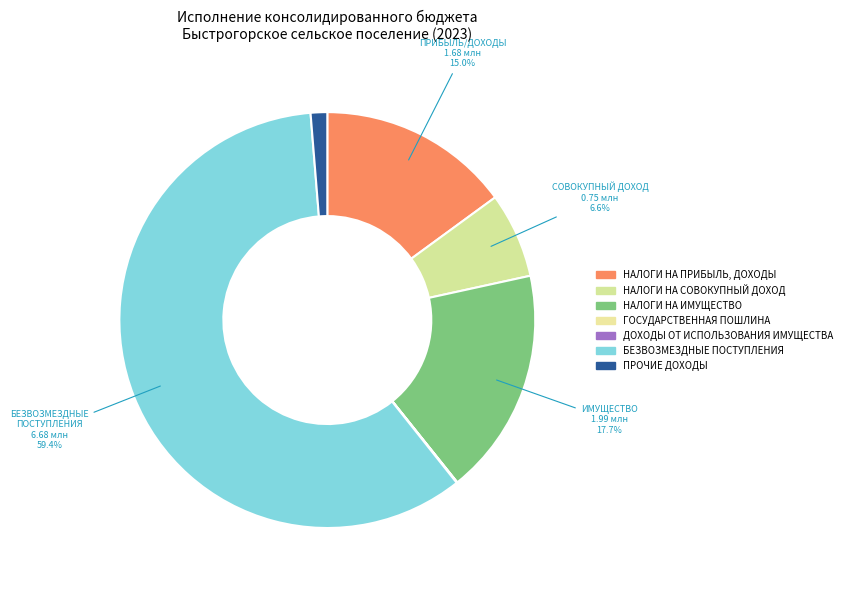

To the nearest percent, what is the difference between the ПРОЧИЕ ДОХОДЫ and НАЛОГИ НА ИМУЩЕСТВО slice percentages?

16%